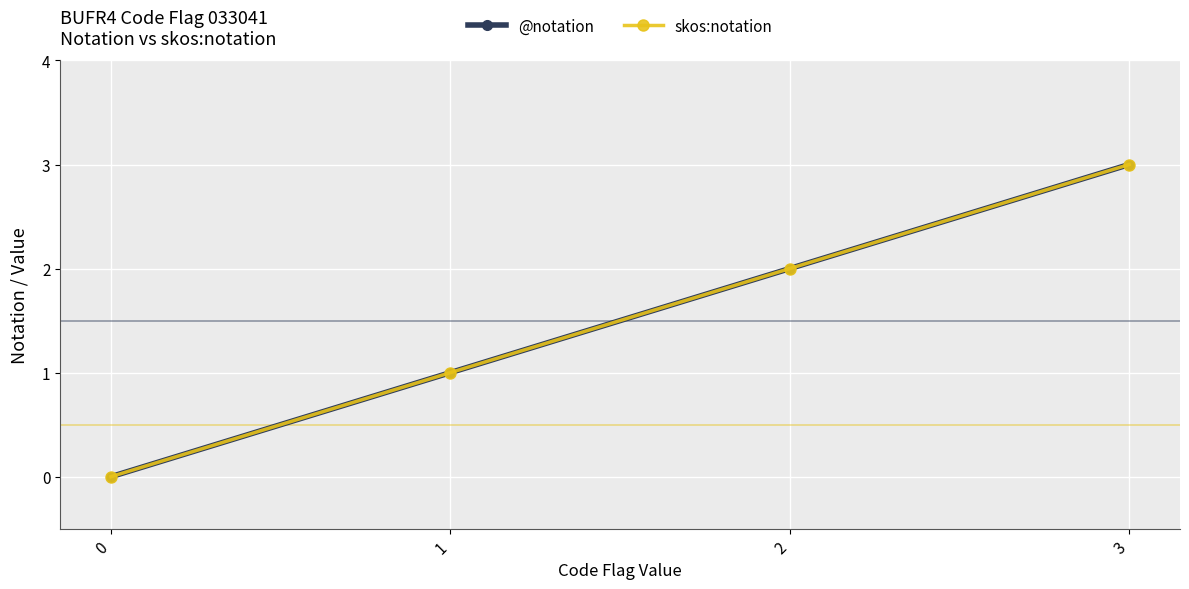

True or false: skos:notation has a value of 0 at 0.

True